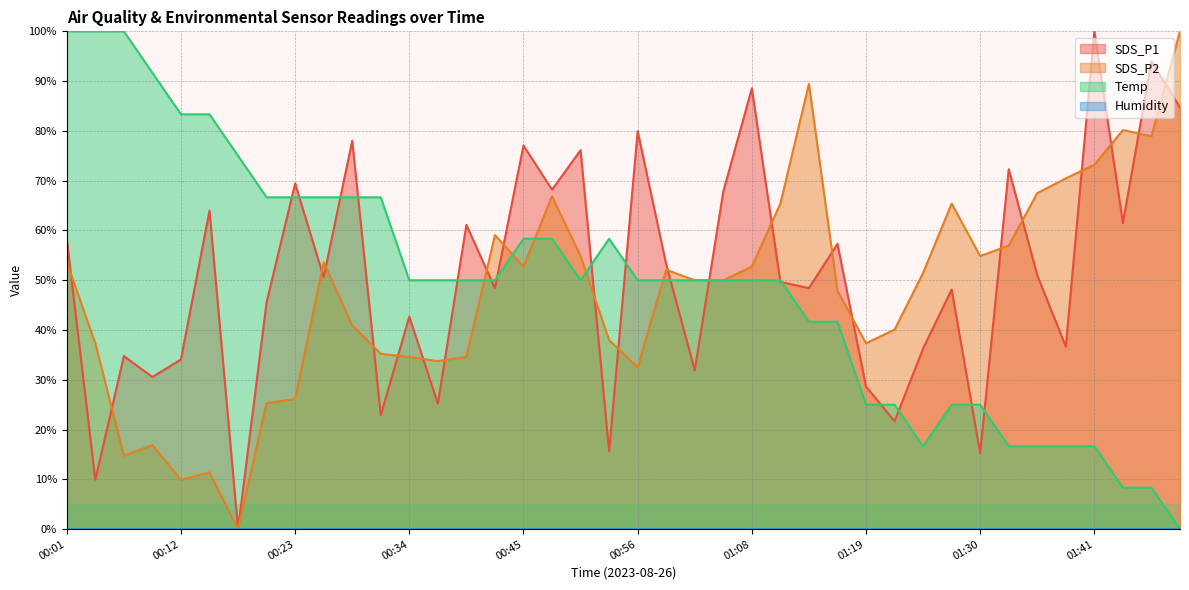

What is the approximate value of SDS_P1 at 01:08?

88.5